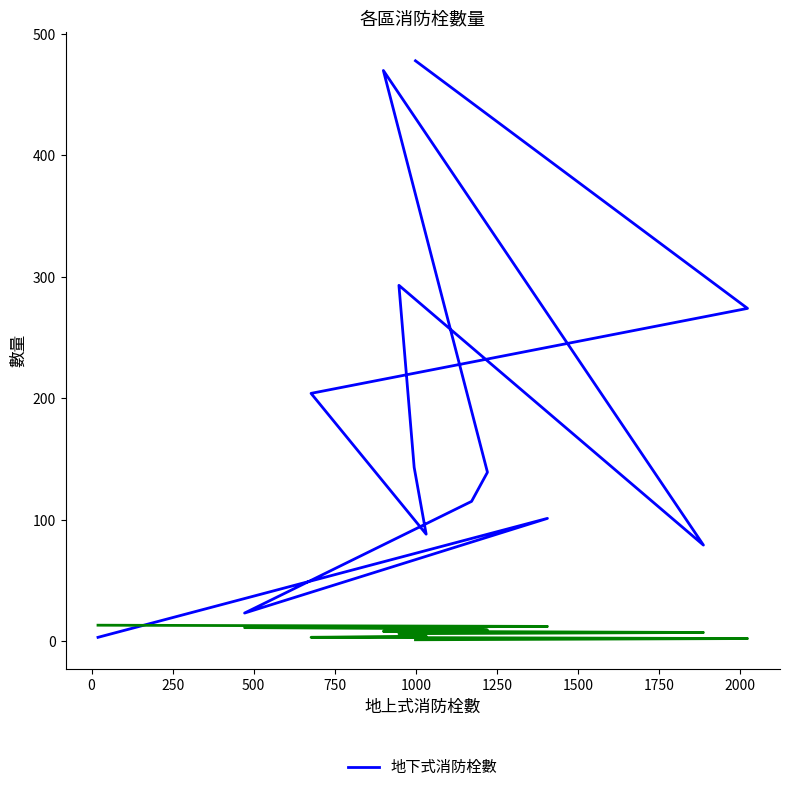

How many interior local valleys (lower than both neighbors) does the data have?

3